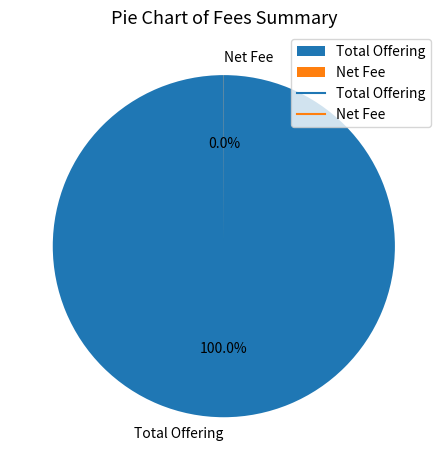

What is the majority slice?

Total Offering